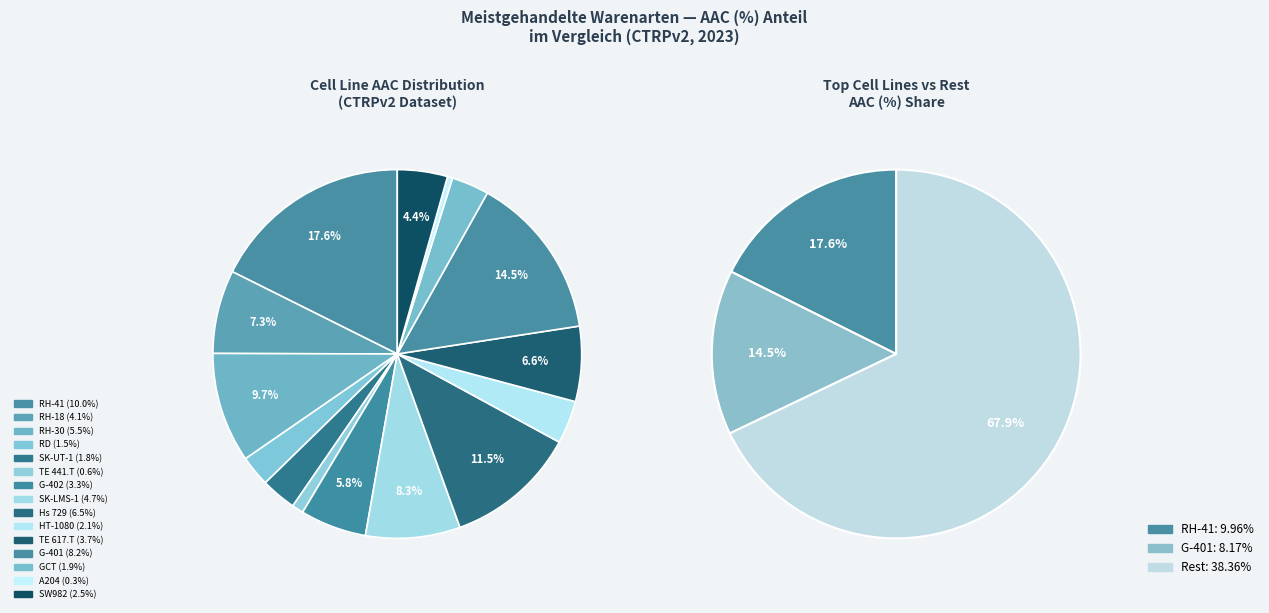

What is the largest slice in the pie chart?

RH-41